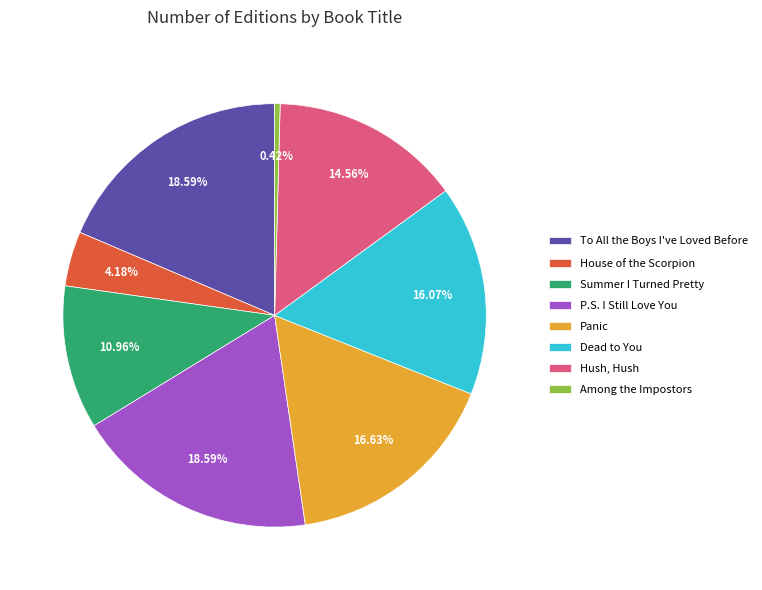

Is there any slice that represents more than half of the pie?

No